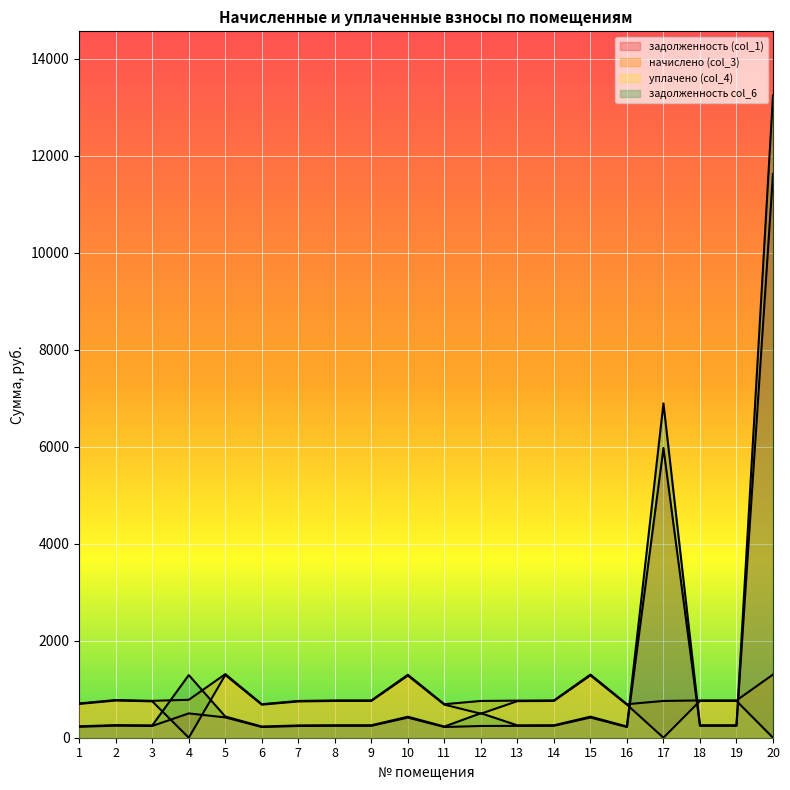

How many data points in задолженность (col_1) are less than 245?

8